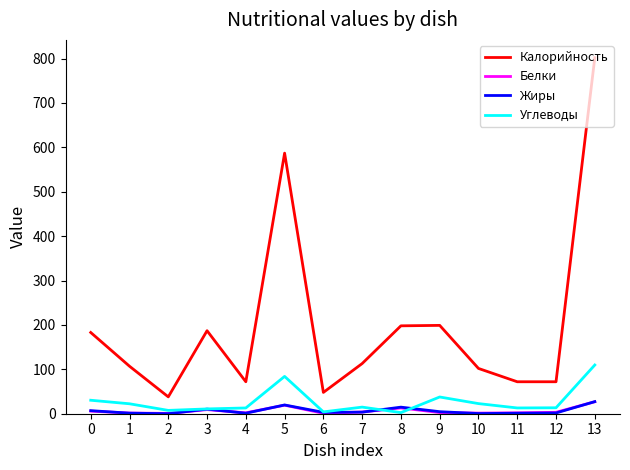

How many series are shown in this chart?

4